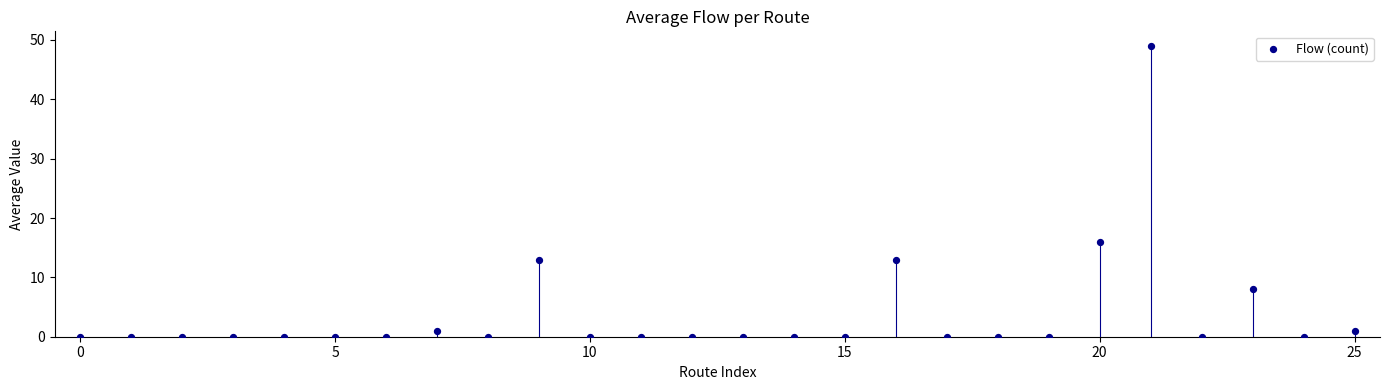

What Y value in the scatter plot is closest to 24?

16